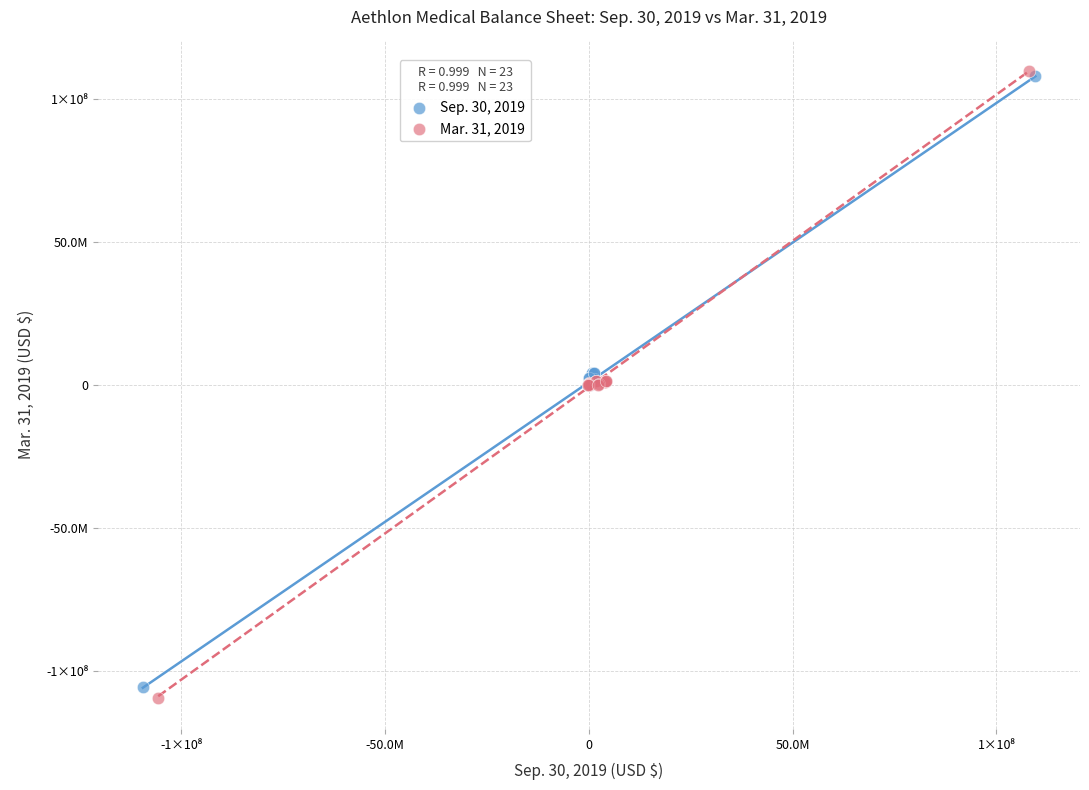

Which series contains the lowest Y value?

Mar. 31, 2019